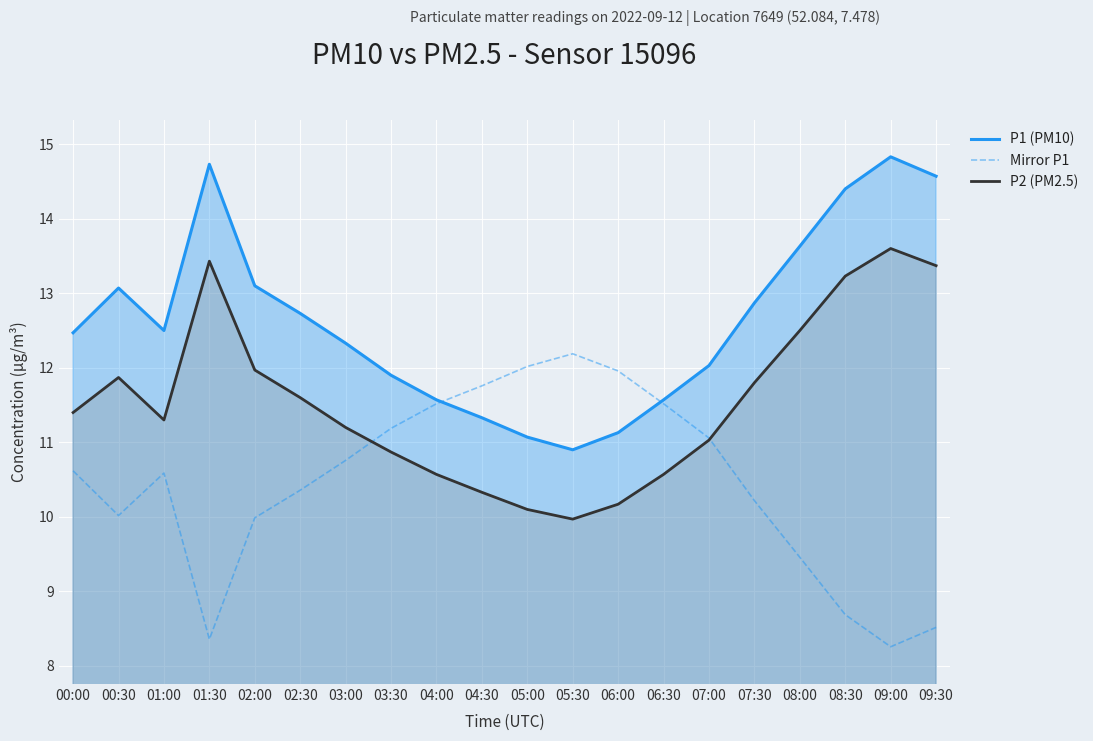

True or false: P1 (PM10) and P2 (PM2.5) intersect in this chart.

False